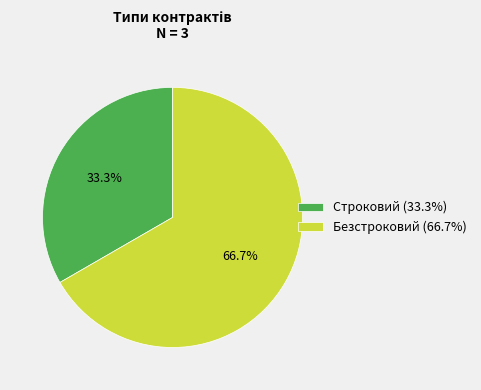

Combined, do Безстроковий and Строковий account for over 50%?

Yes